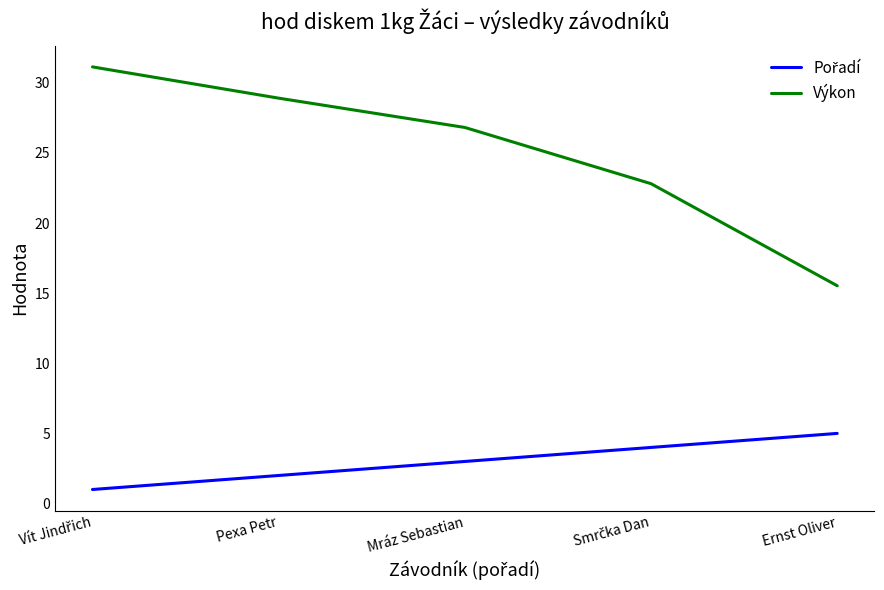

How many values in the Výkon series are below 26?

2